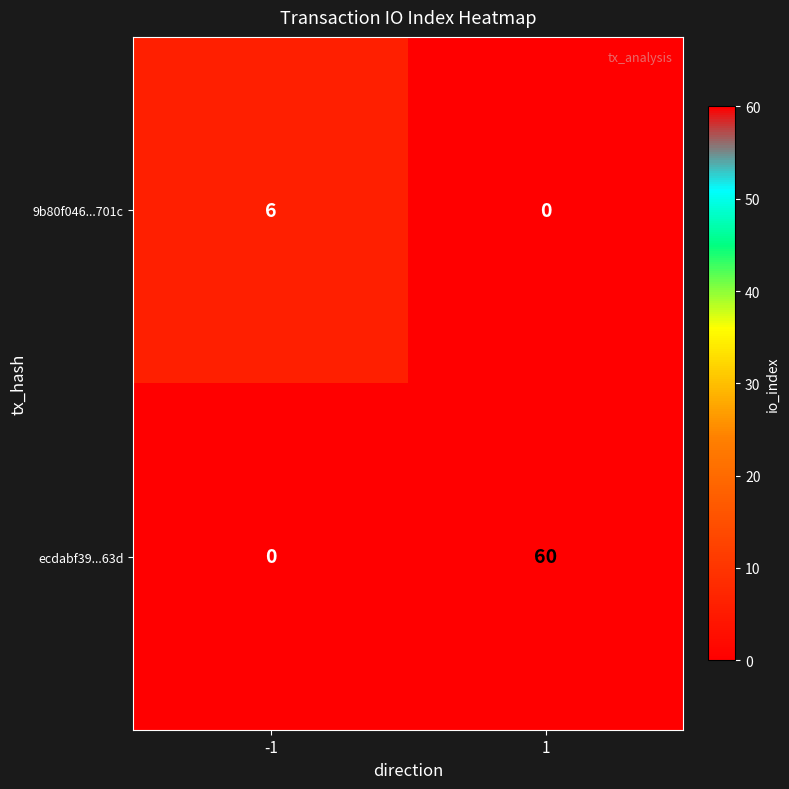

What is the sum of all 9b80f046...701c values?

6